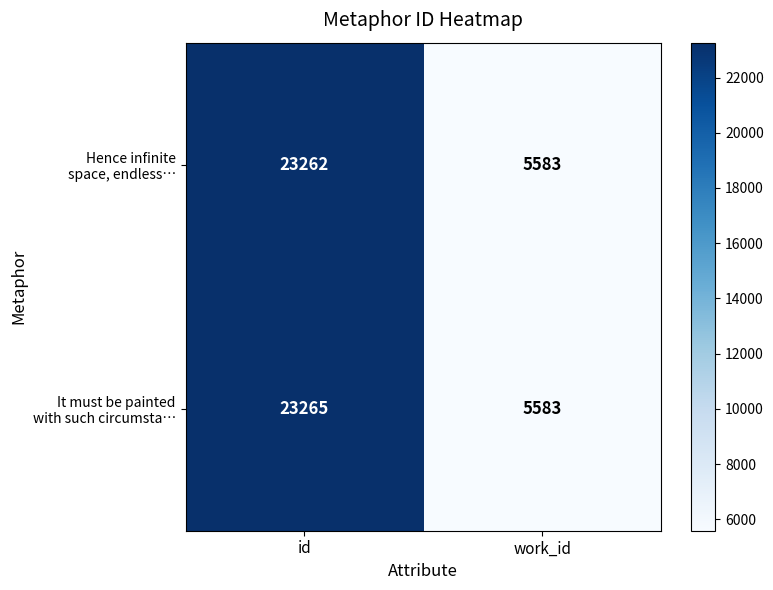

At which category is the sum across all series the highest?

id